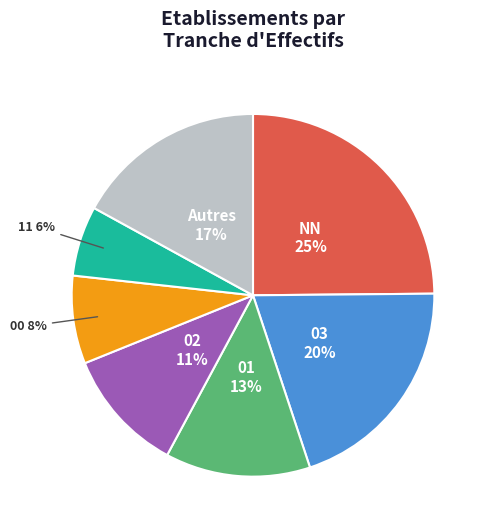

Is there any slice that represents more than half of the pie?

No